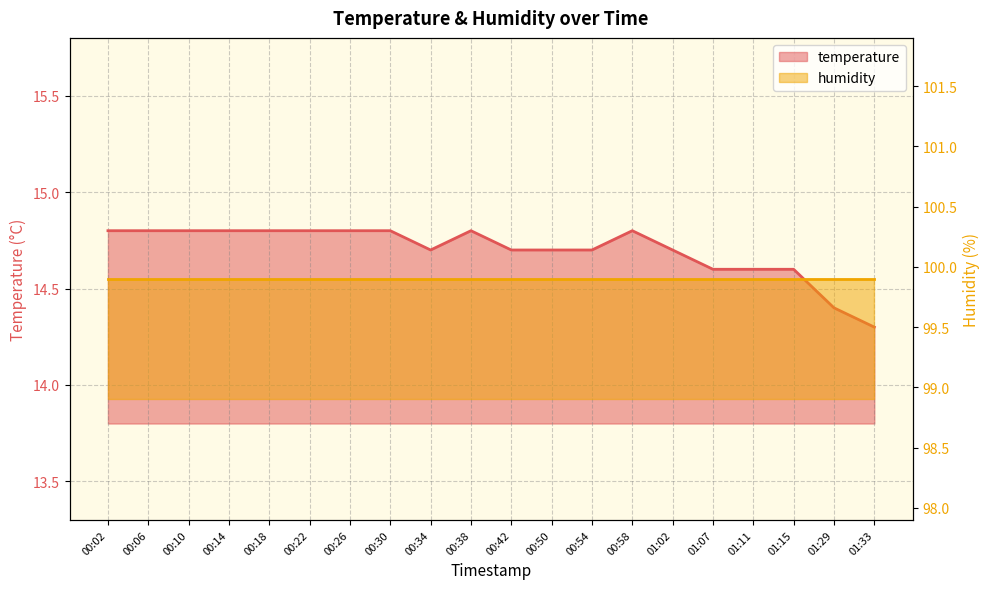

What is the minimum value shown in the chart?

14.3